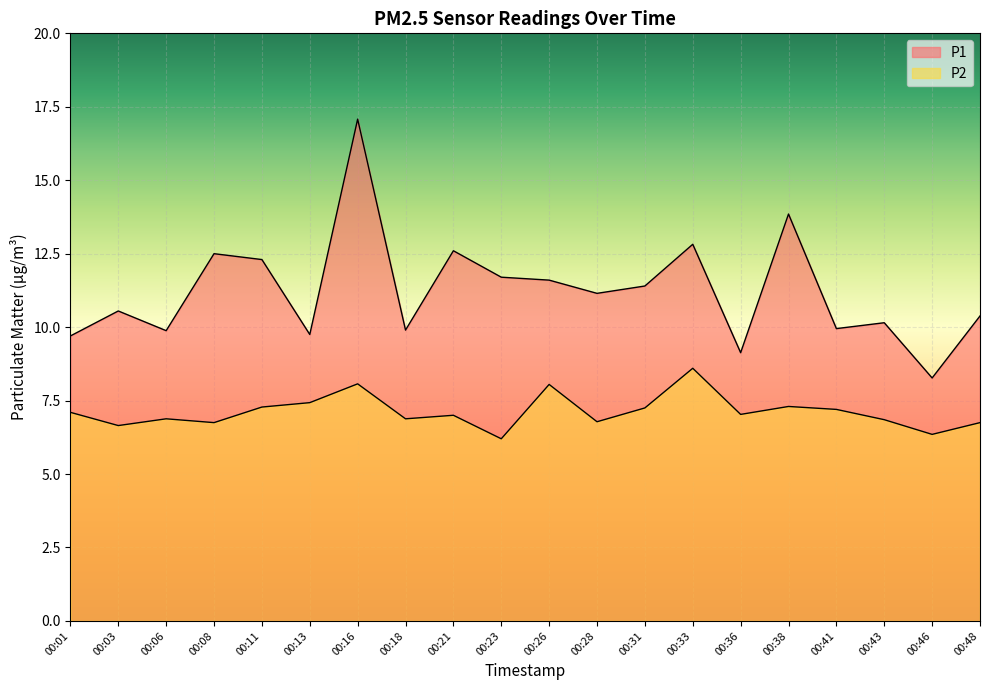

Reading left to right, transcribe all the data shown in this chart.

P1: 00:01=9.7	00:03=10.6	00:06=9.9	00:08=12.5	00:11=12.3	00:13=9.8	00:16=17.1	00:18=9.9	00:21=12.6	00:23=11.7	00:26=11.6	00:28=11.2	00:31=11.4	00:33=12.8	00:36=9.1	00:38=13.8	00:41=9.9	00:43=10.2	00:46=8.3	00:48=10.4
P2: 00:01=7.1	00:03=6.7	00:06=6.9	00:08=6.8	00:11=7.3	00:13=7.4	00:16=8.1	00:18=6.9	00:21=7.0	00:23=6.2	00:26=8.1	00:28=6.8	00:31=7.2	00:33=8.6	00:36=7.0	00:38=7.3	00:41=7.2	00:43=6.8	00:46=6.3	00:48=6.8